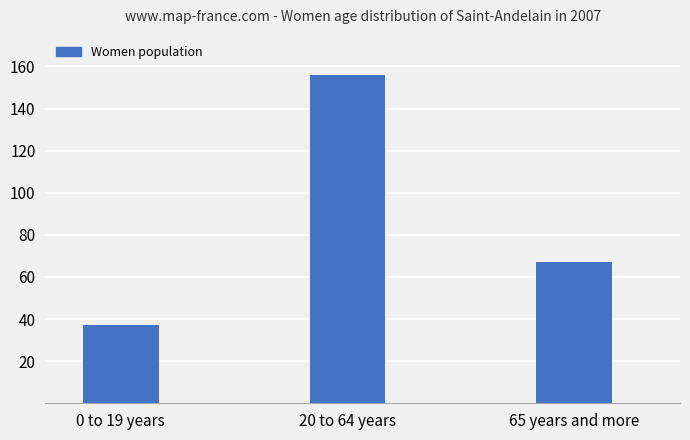

Where does the data first go above 67?

20 to 64 years